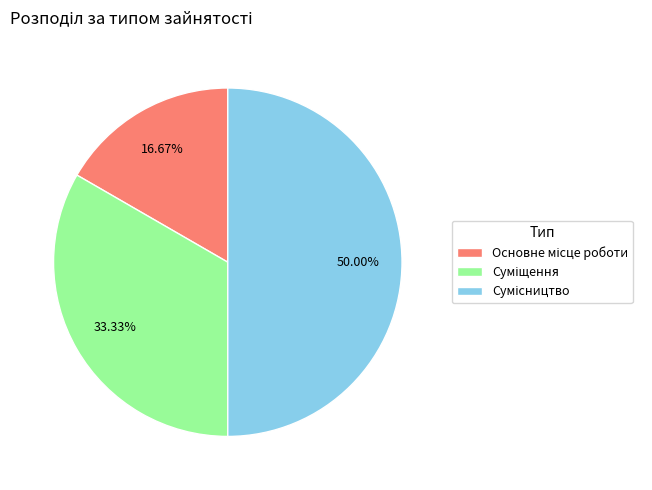

To the nearest percent, what percentage of the pie is Сумісництво?

50%